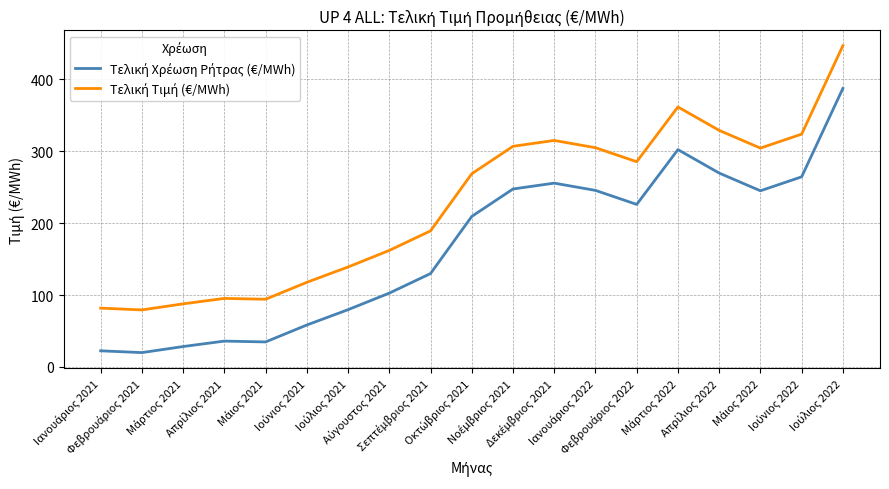

What is the greatest value displayed?

447.0